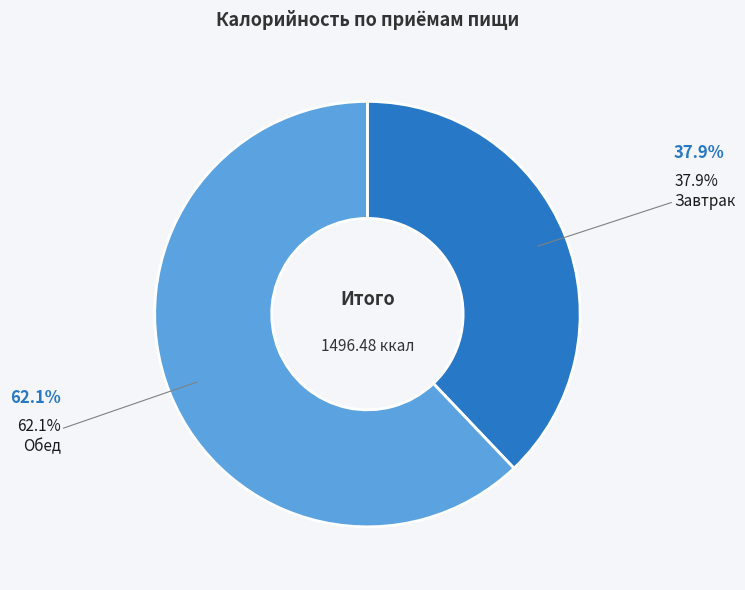

Which category has the biggest portion of the pie?

Обед